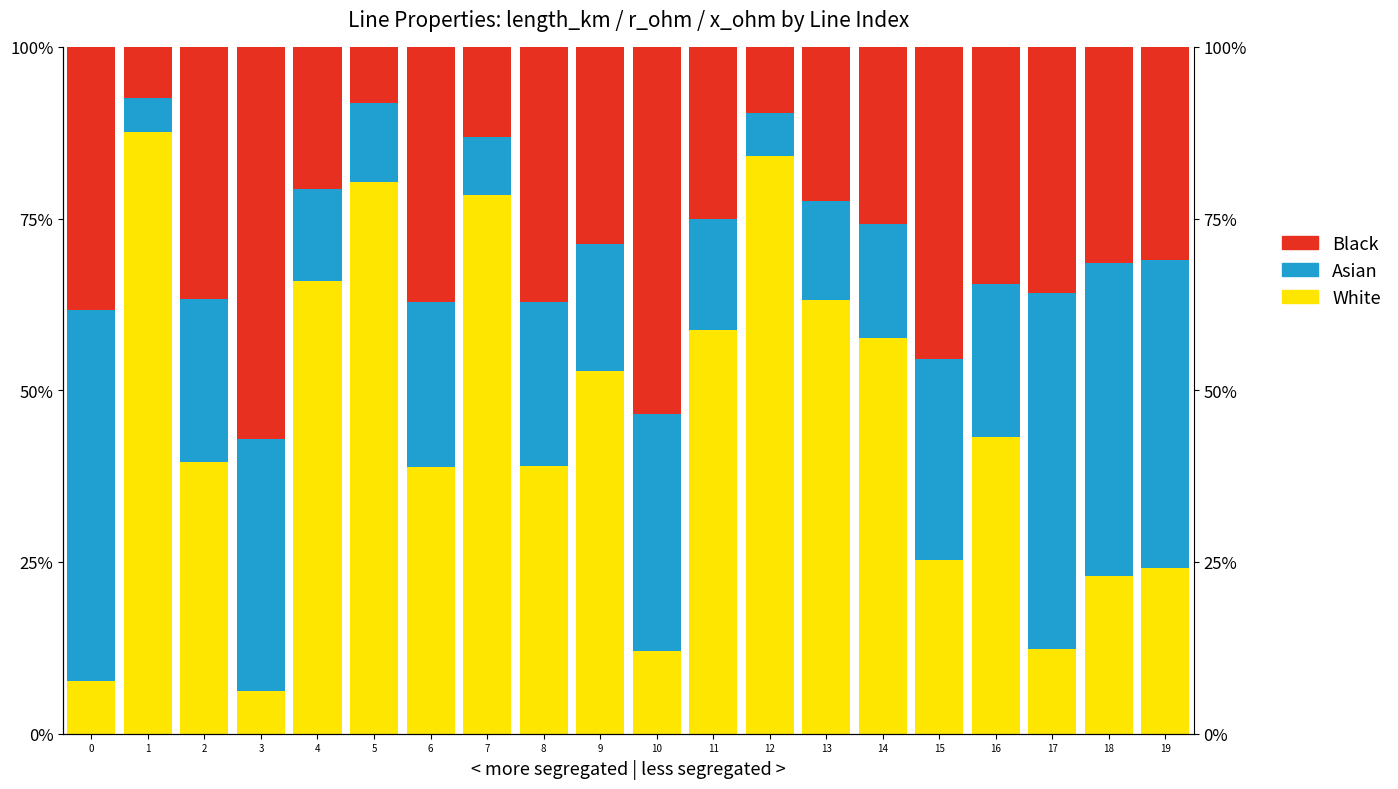

Which has a higher value, 15 or 6?

6